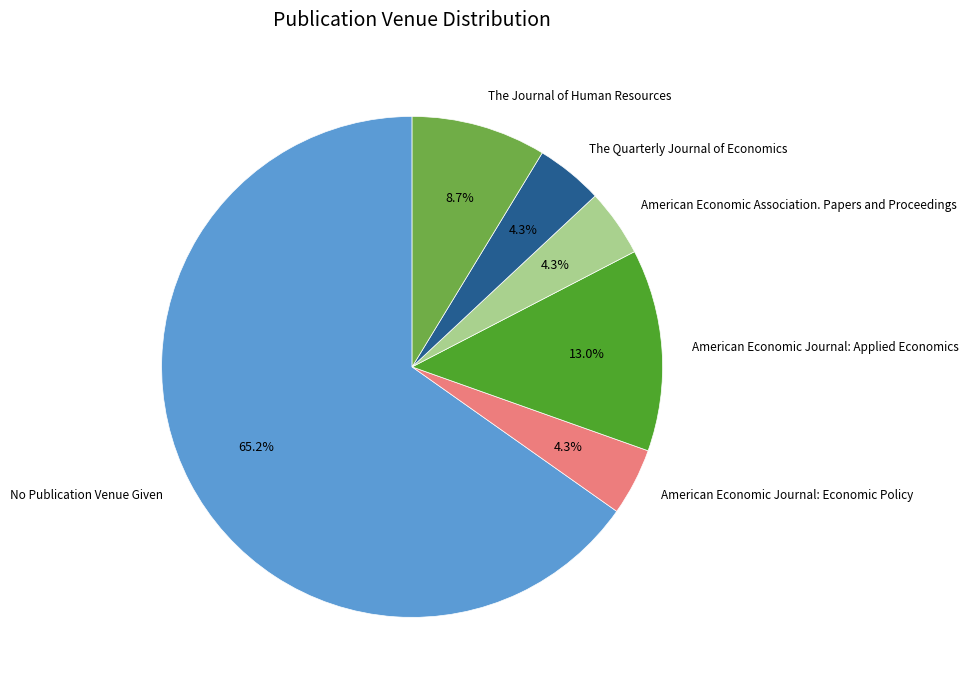

Which category has the biggest portion of the pie?

No Publication Venue Given